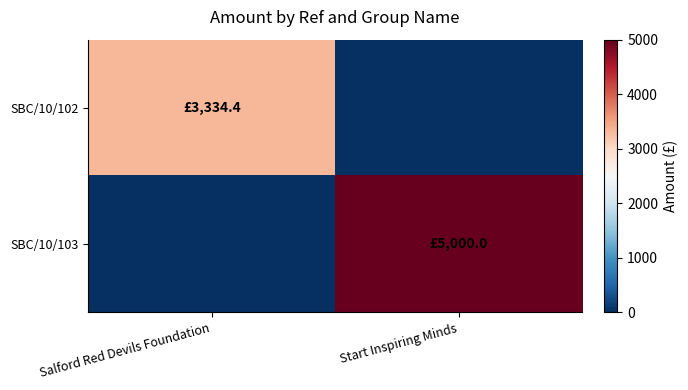

Which series has the largest total across all categories?

SBC/10/103